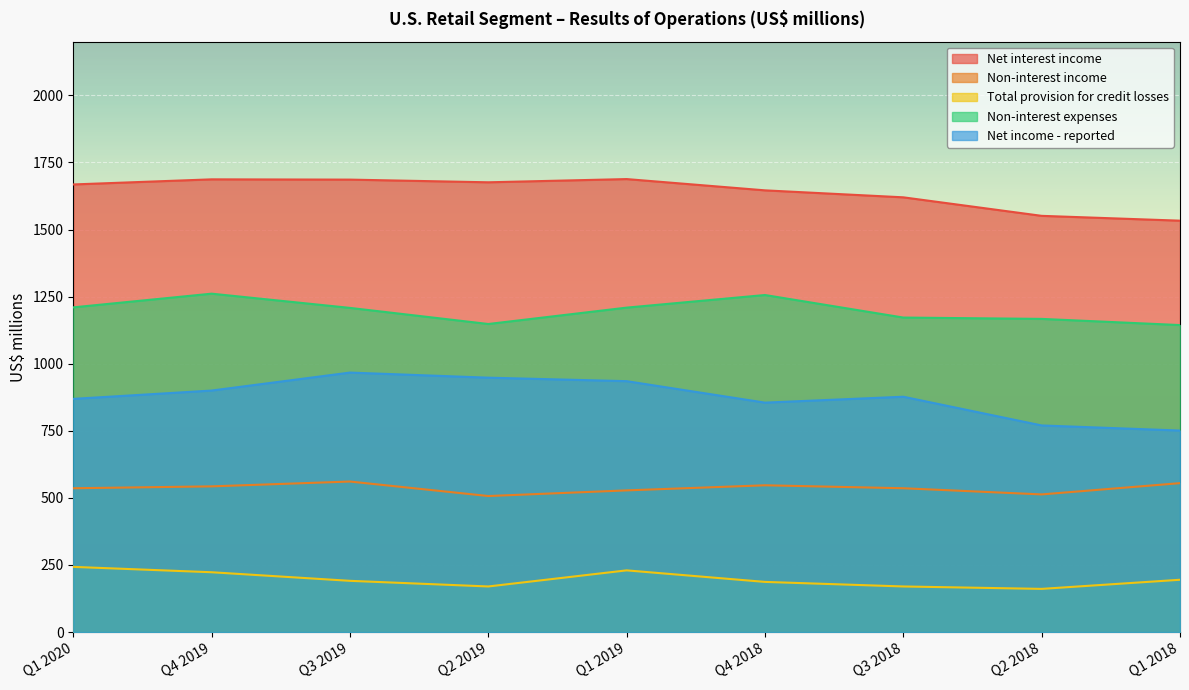

True or false: Net income - reported and Non-interest expenses intersect in this chart.

False